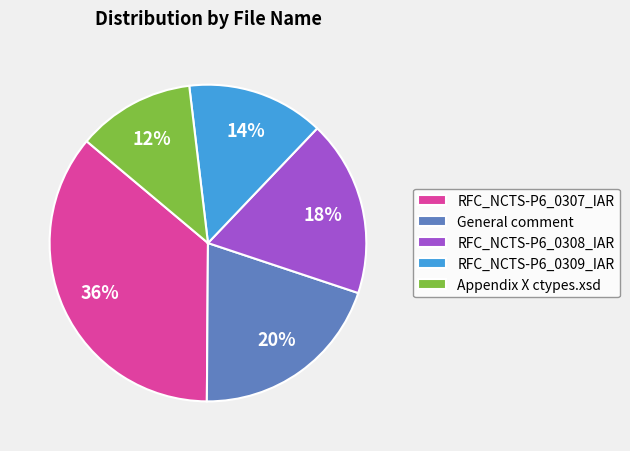

To the nearest percent, what percentage of the pie is RFC_NCTS-P6_0307_IAR?

36%